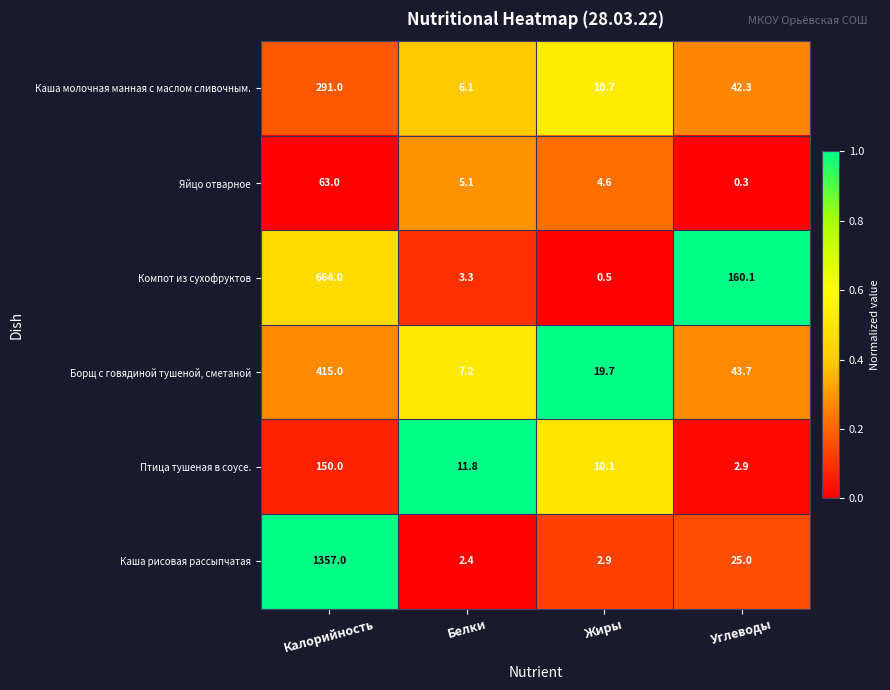

Reading left to right, transcribe all the data shown in this chart.

Каша молочная манная с маслом сливочным.: Калорийность=291.0	Белки=6.1	Жиры=10.7	Углеводы=42.3
Яйцо отварное: Калорийность=63.0	Белки=5.1	Жиры=4.6	Углеводы=0.3
Компот из сухофруктов: Калорийность=664.0	Белки=3.3	Жиры=0.5	Углеводы=160.1
Борщ с говядиной тушеной, сметаной: Калорийность=415.0	Белки=7.2	Жиры=19.7	Углеводы=43.7
Птица тушеная в соусе.: Калорийность=150.0	Белки=11.8	Жиры=10.1	Углеводы=2.9
Каша рисовая рассыпчатая: Калорийность=1357.0	Белки=2.4	Жиры=2.9	Углеводы=25.0